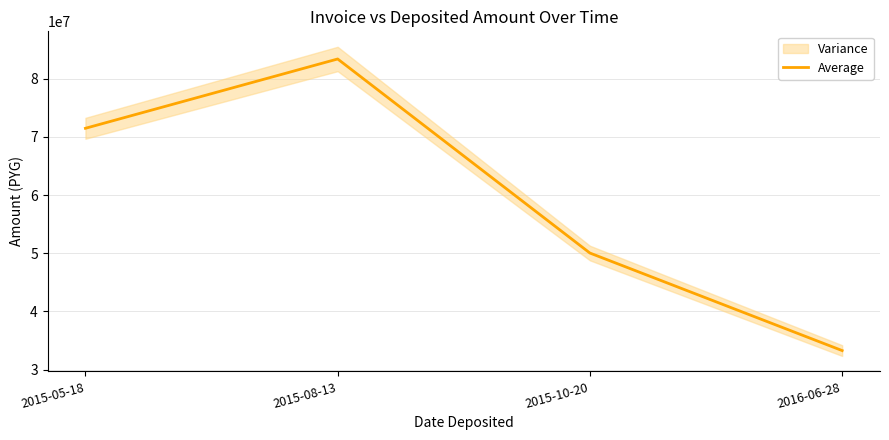

The chart shows a value of 133930037.4 at 2015-08-13. True or false?

False